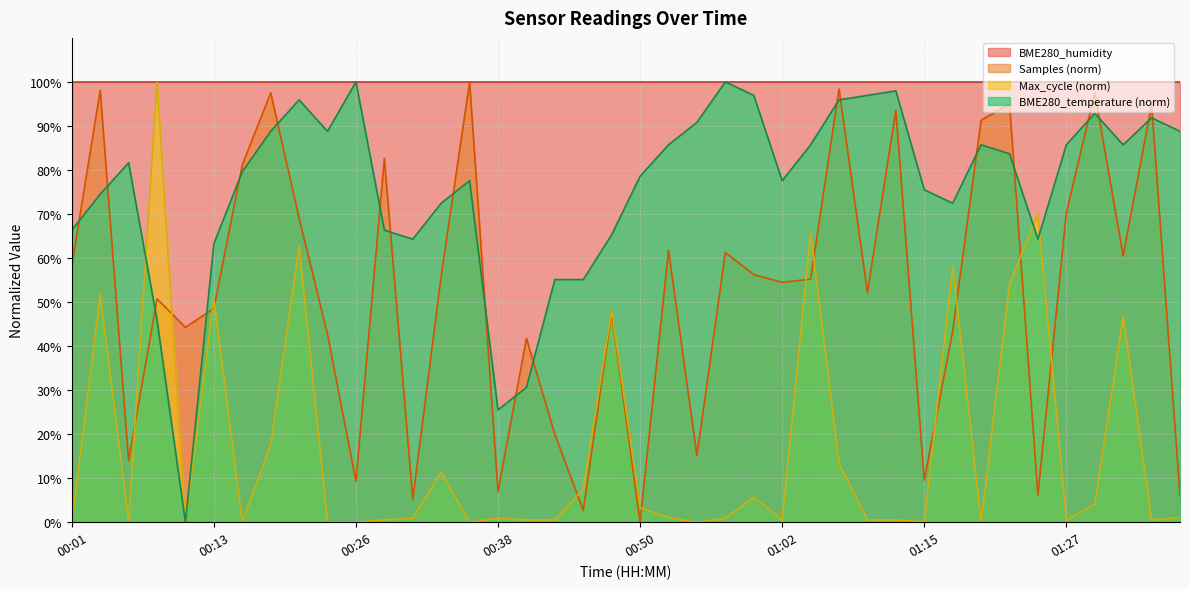

Reading left to right, what are all the values shown in this chart?

00:01=66.3	00:03=74.5	00:06=81.6	00:08=45.9	00:11=0.0	00:13=63.3	00:16=79.6	00:18=88.8	00:21=95.9	00:23=88.8	00:26=100.0	00:28=66.3	00:31=64.3	00:33=72.4	00:35=77.6	00:38=25.5	00:40=30.6	00:43=55.1	00:45=55.1	00:48=65.3	00:50=78.6	00:53=85.7	00:55=90.8	00:58=100.0	01:00=96.9	01:02=77.6	01:05=85.7	01:07=95.9	01:10=96.9	01:12=98.0	01:15=75.5	01:17=72.4	01:20=85.7	01:22=83.7	01:25=64.3	01:27=85.7	01:30=92.9	01:32=85.7	01:35=91.8	01:37=88.8